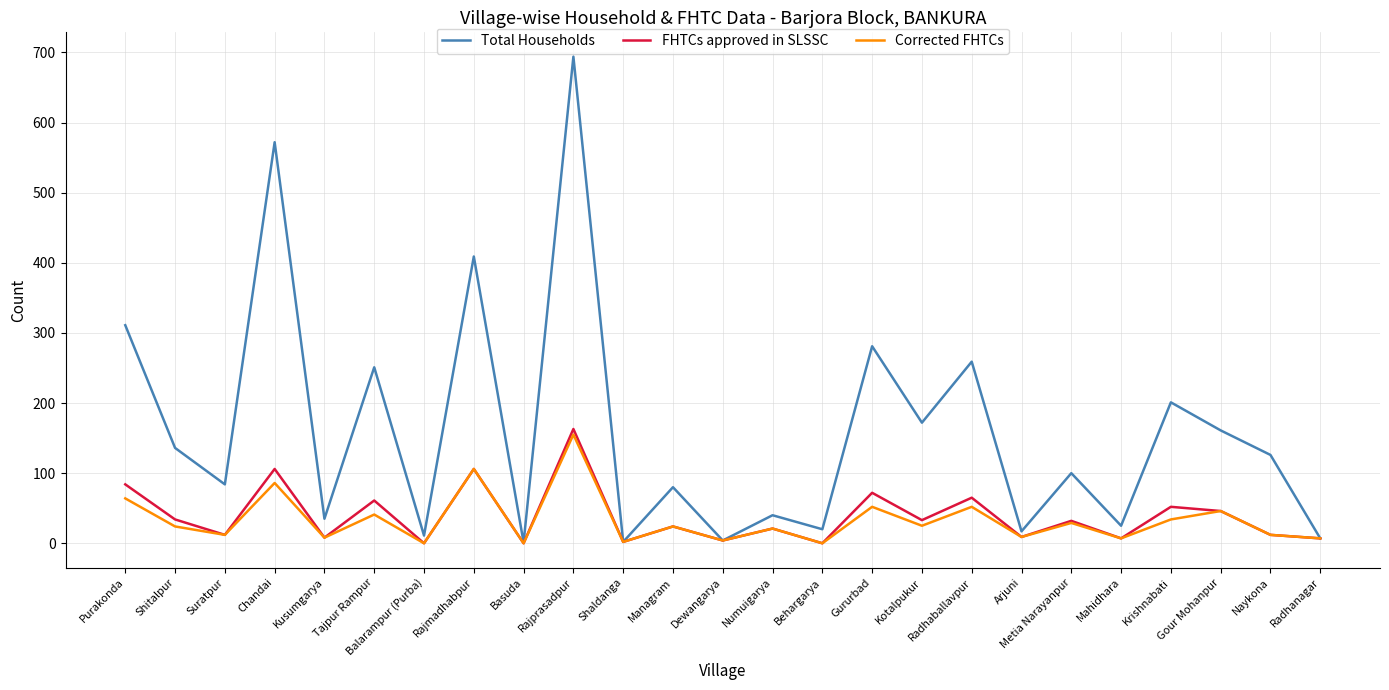

The Total Households series shows 84 at Suratpur. True or false?

True